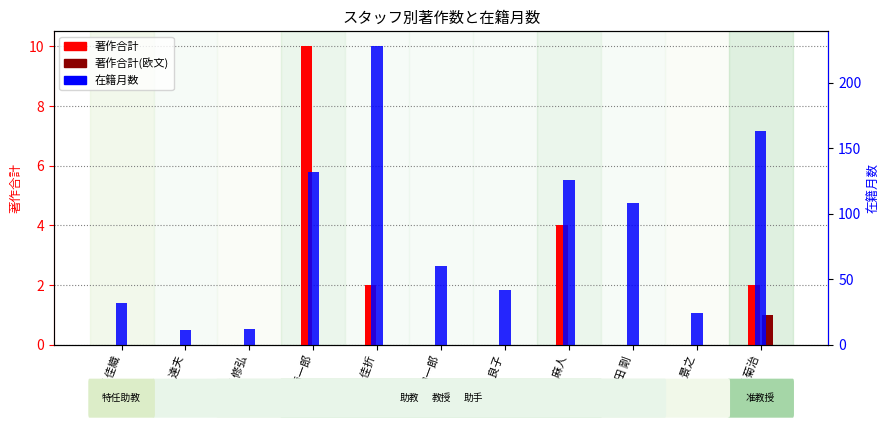

Rank the series by their maximum value, from lowest to highest.

著作合計(欧文), 著作合計, 在籍月数